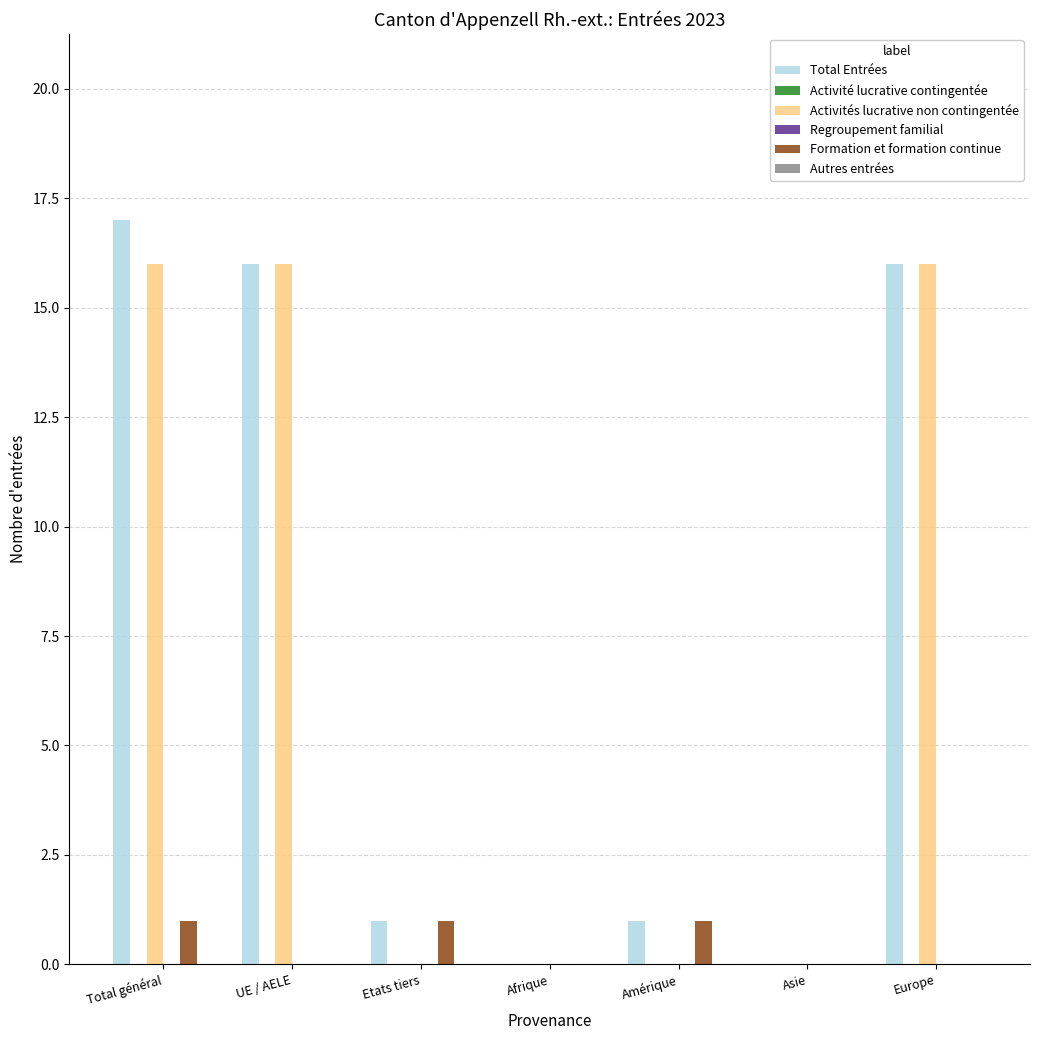

What are all the series names shown in the legend?

Total Entrées, Activité lucrative contingentée, Activités lucrative non contingentée, Regroupement familial, Formation et formation continue, Autres entrées